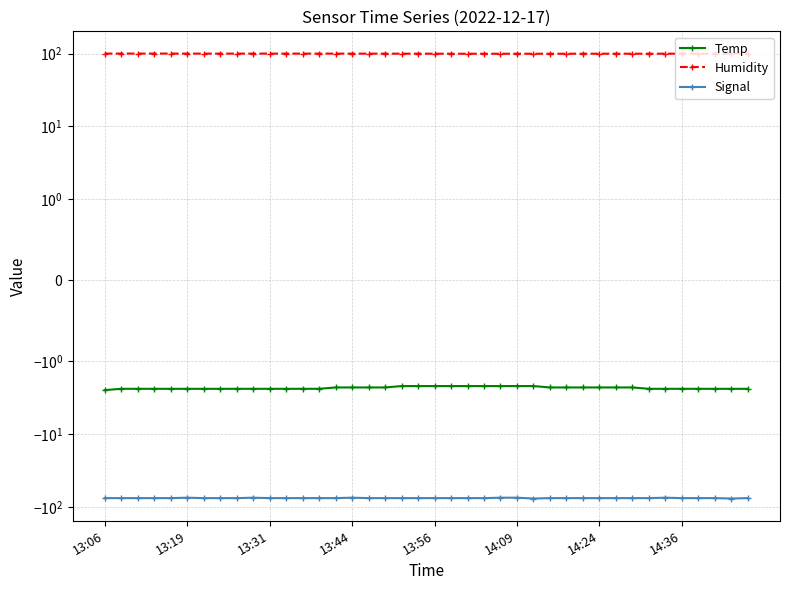

True or false: Humidity has a value of 162.9 at 33.

False